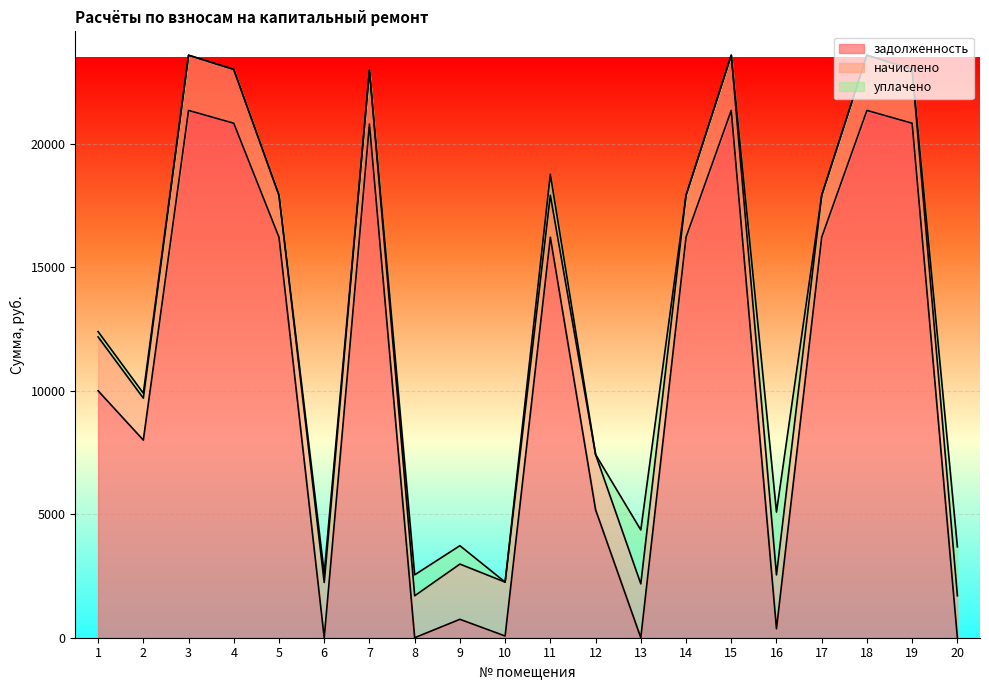

How many intersections are there between начислено and уплачено?

5